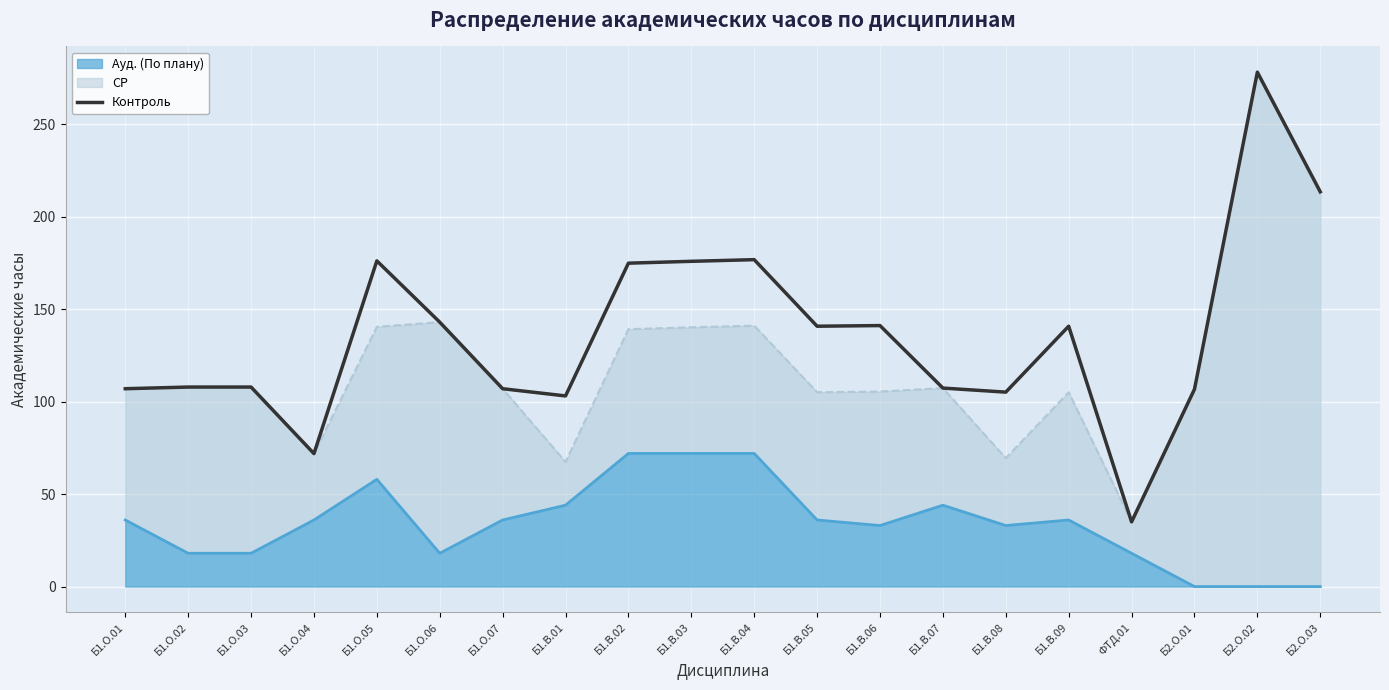

Is it true that the value at Б2.О.01 is 70.9?

False